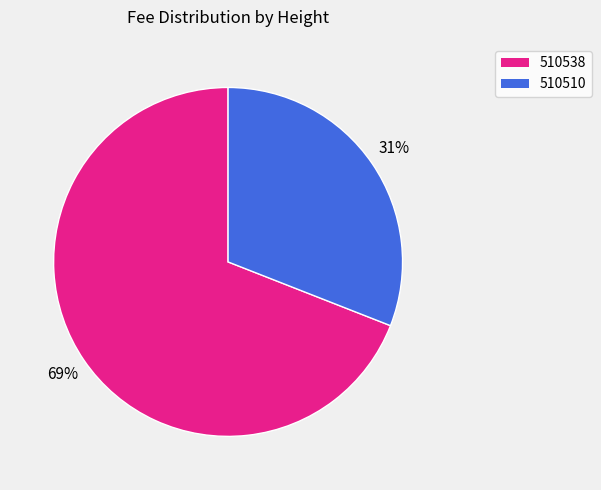

What percentage is the 510510 slice, to the nearest percent?

31%